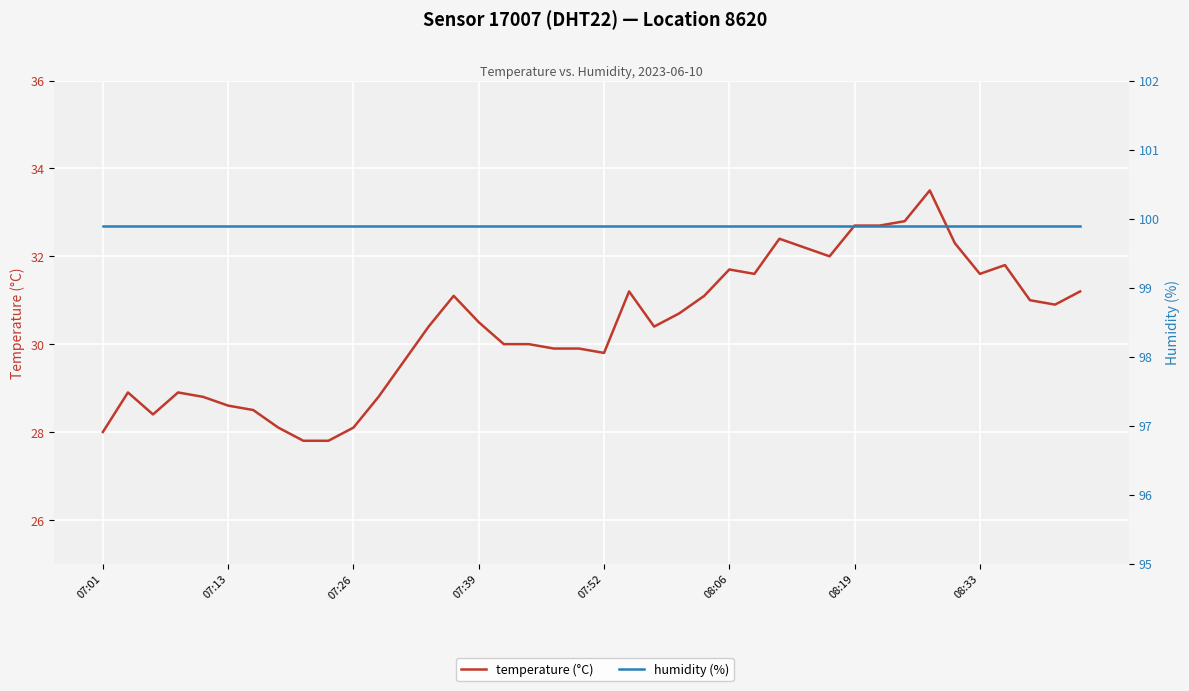

True or false: temperature (°C) has a value of 10.4 at 07:13.

False